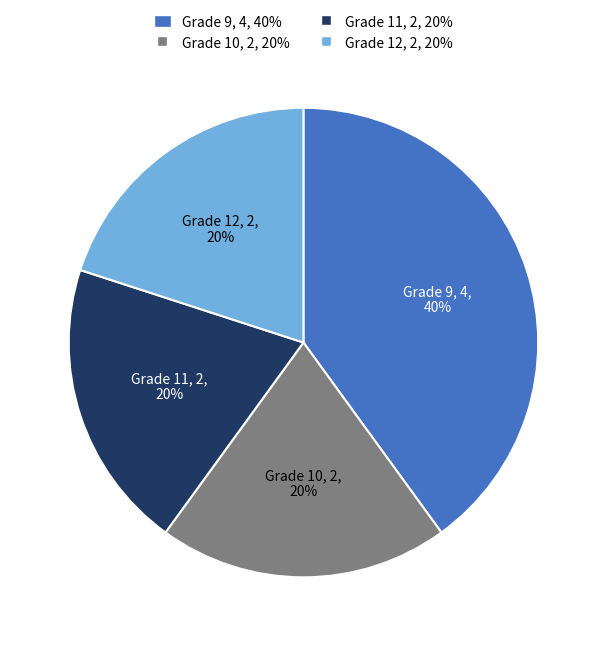

To the nearest percent, what is the difference between the largest and smallest slice percentages?

20%